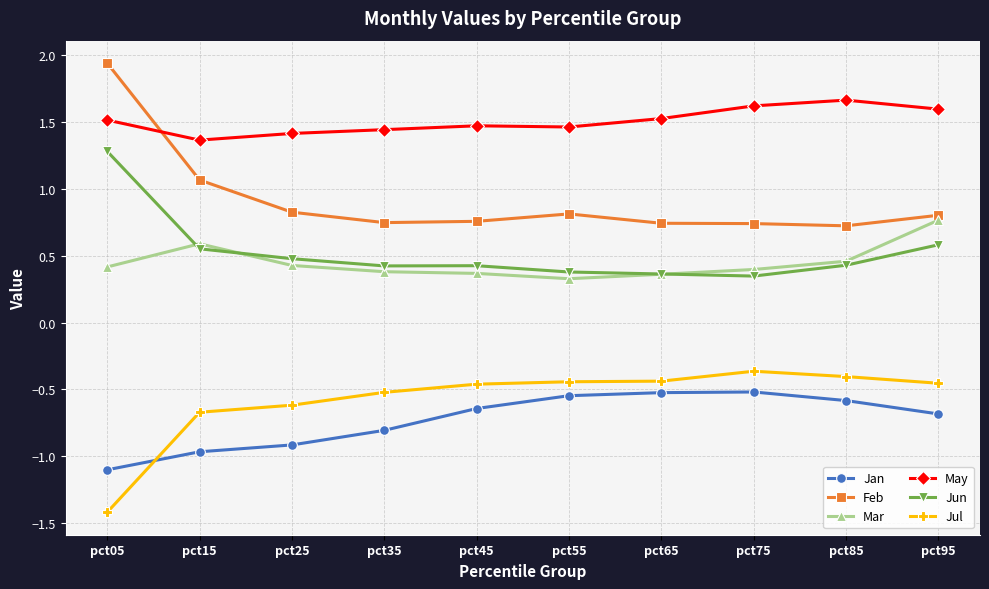

True or false: Jun and Jul cross at least once.

False